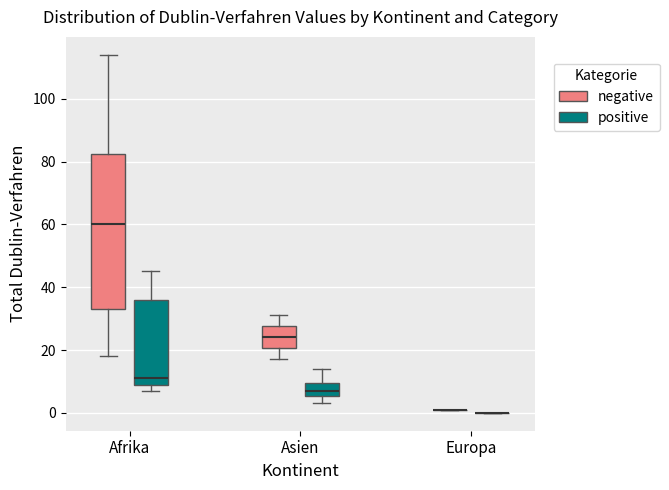

Which box is the tallest, from its lower edge to its upper edge?

Afrika (negative)